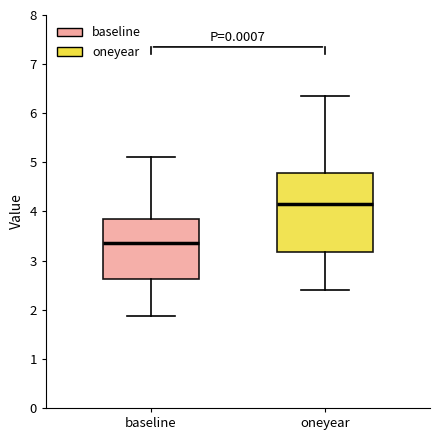

Reading left to right, read every box against the y-axis: the position of its median line, the range the box covers, and the ends of its whiskers. The values are not printed on the chart, so give them approximately, as read against the axis.

baseline: median 3.4, box 2.6 to 3.8, whiskers 1.9 to 5.1
oneyear: median 4.2, box 3.2 to 4.8, whiskers 2.4 to 6.4